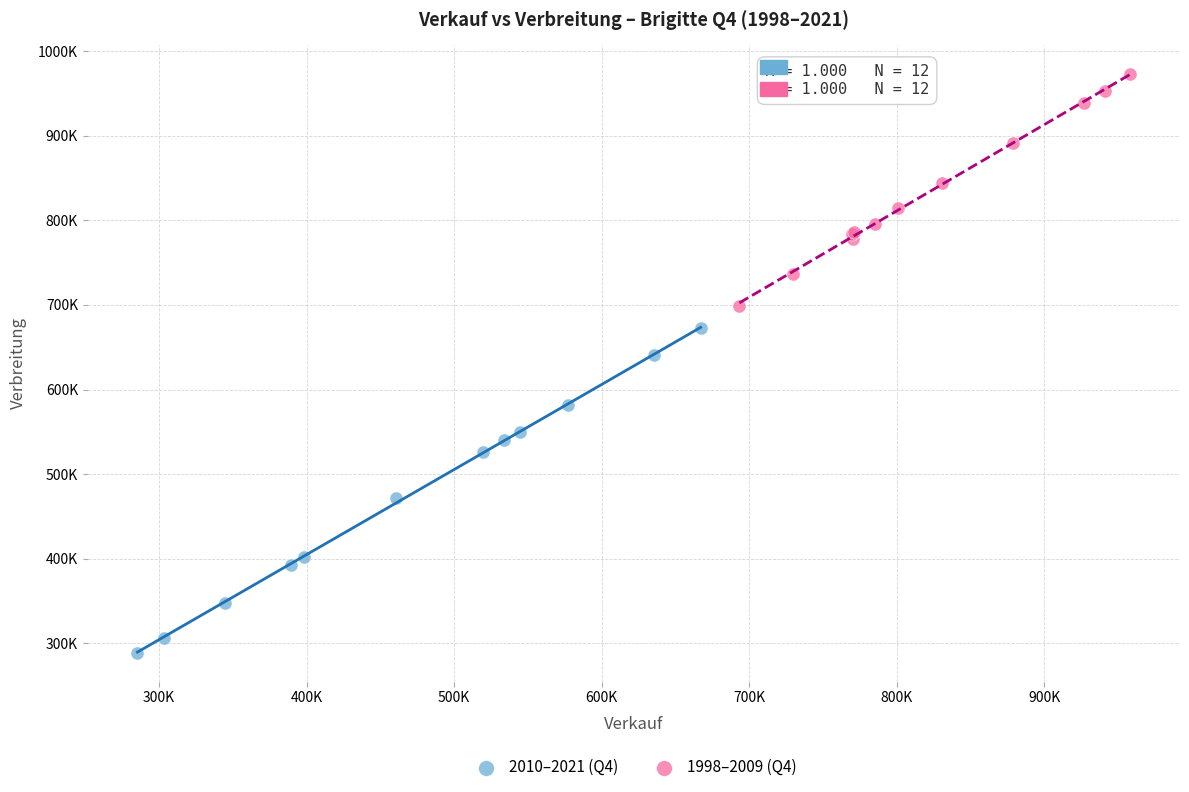

What are all the series names shown in the legend?

2010–2021 (Q4), 1998–2009 (Q4)